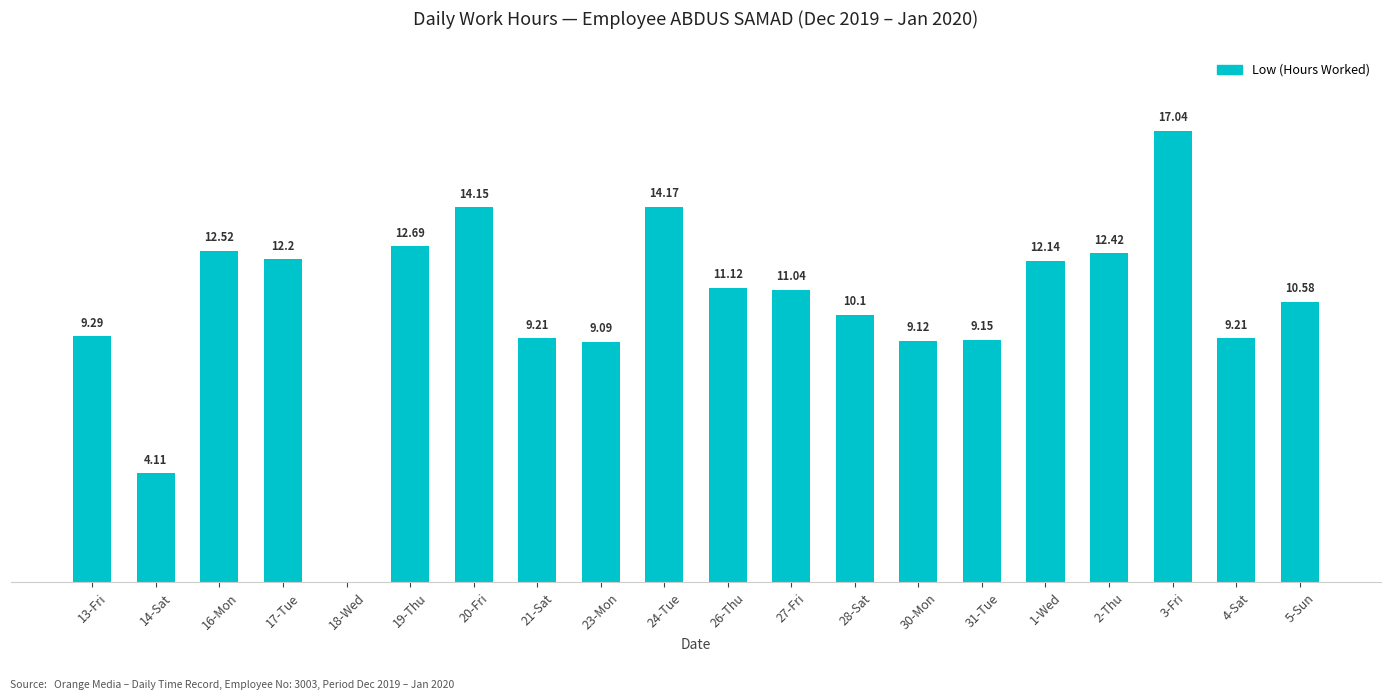

Are the bars horizontal?

No